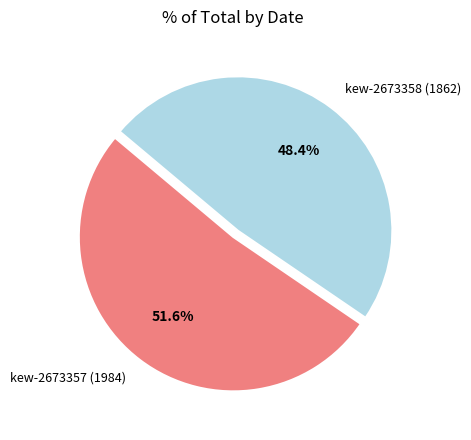

Which slice is the largest?

kew-2673357 (1984)